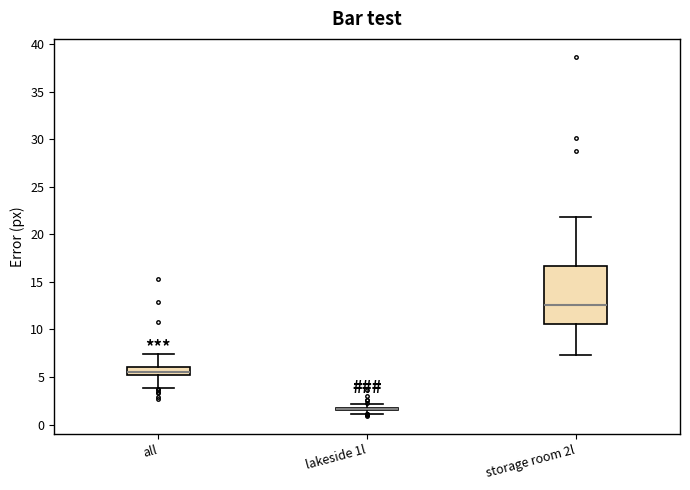

Comparing the boxes themselves (not the whiskers), which one is the tallest?

storage room 2l